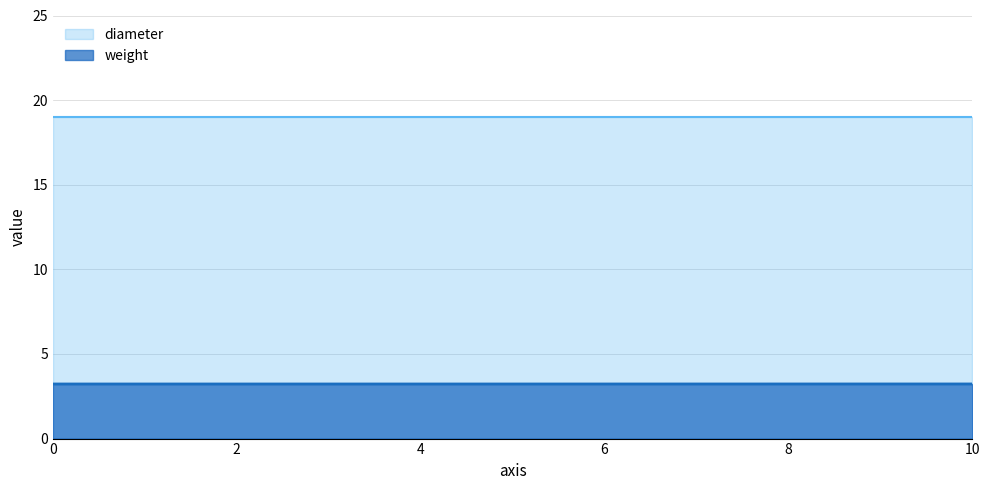

What is the maximum value shown in the chart?

19.0